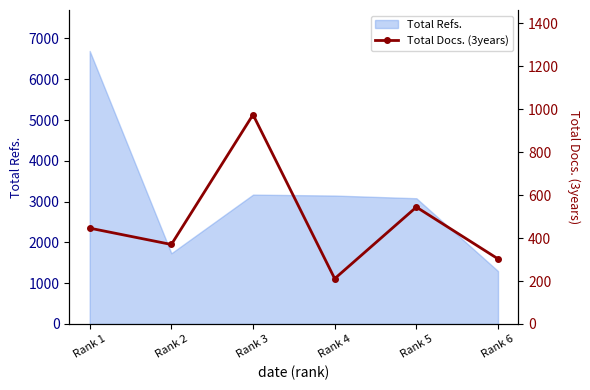

Reading left to right, extract all data points from this chart.

446	370	974	211	544	303